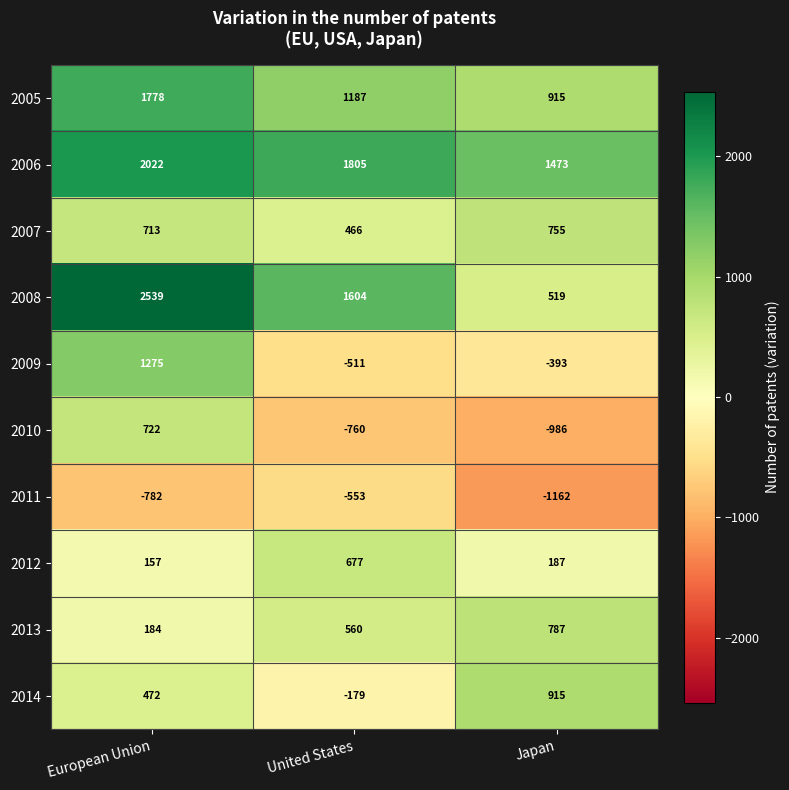

What is the difference between the 2008 values at European Union and United States?

935